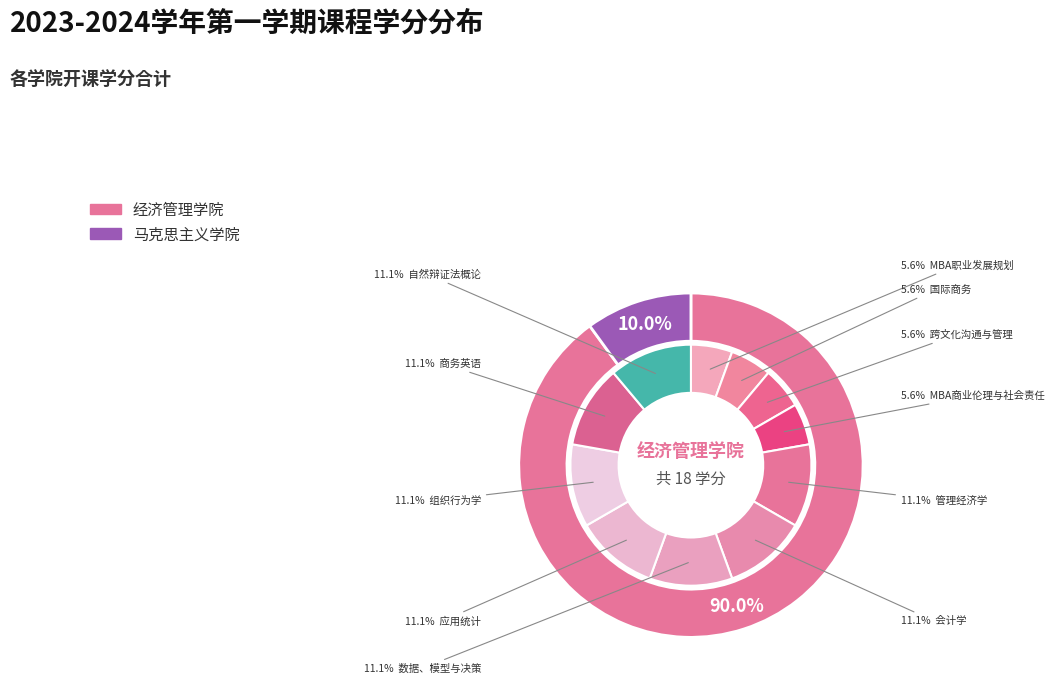

Which category has the biggest portion of the pie?

管理经济学